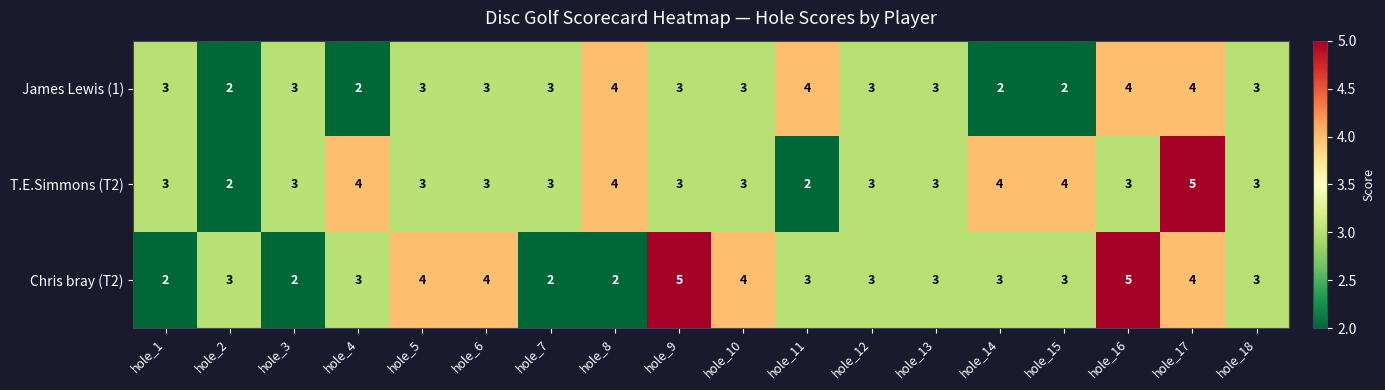

Count the Chris bray (T2) values in the range 3 to 4.

12